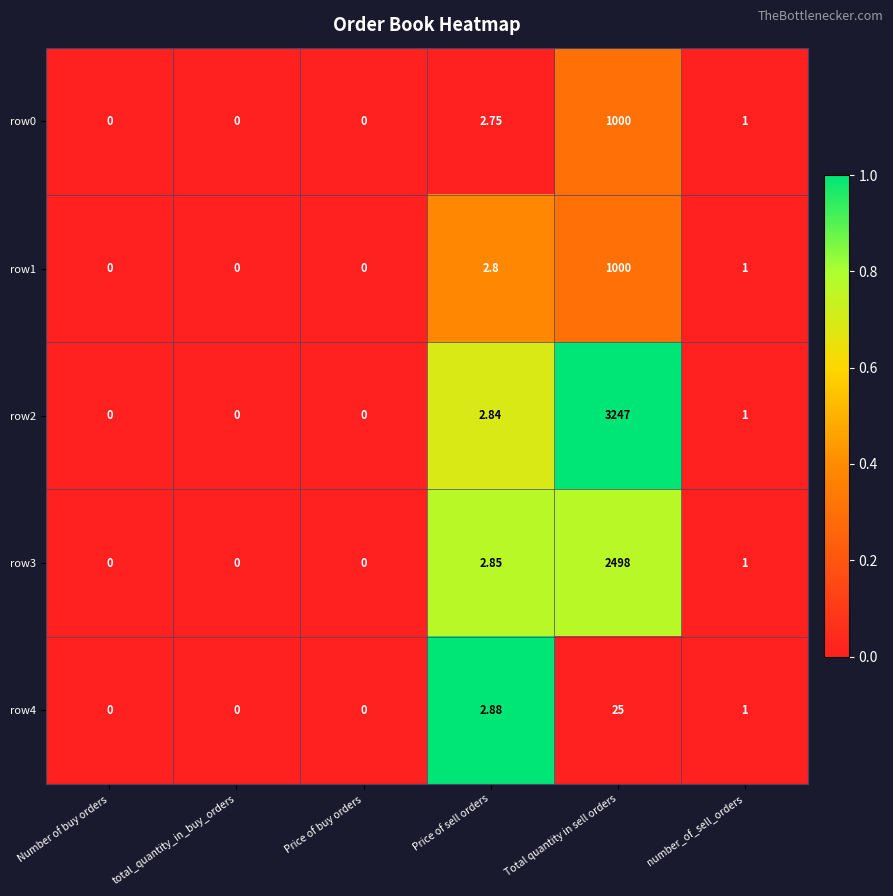

At which label is row2 closest to 1623?

Price of sell orders